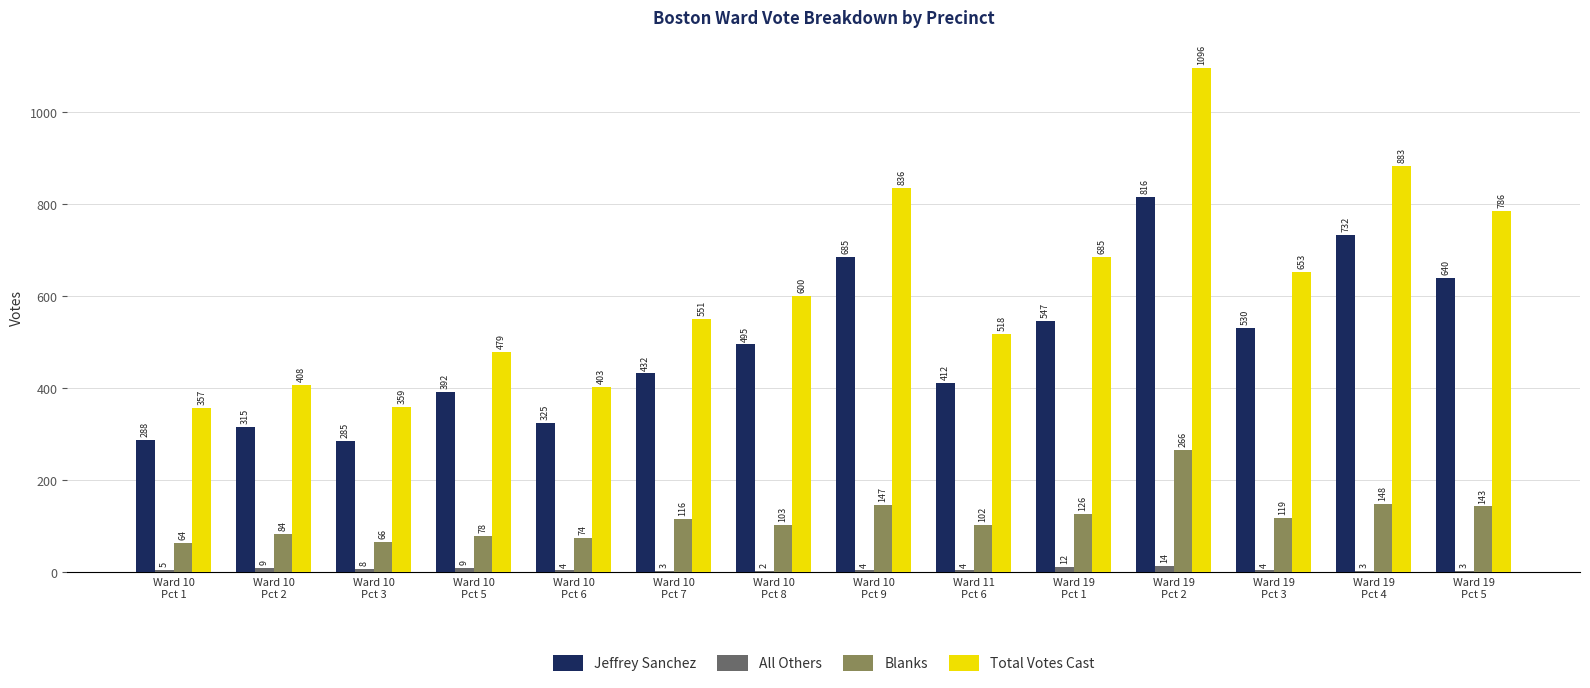

What is the approximate value of All Others at Ward 19
Pct 2?

14